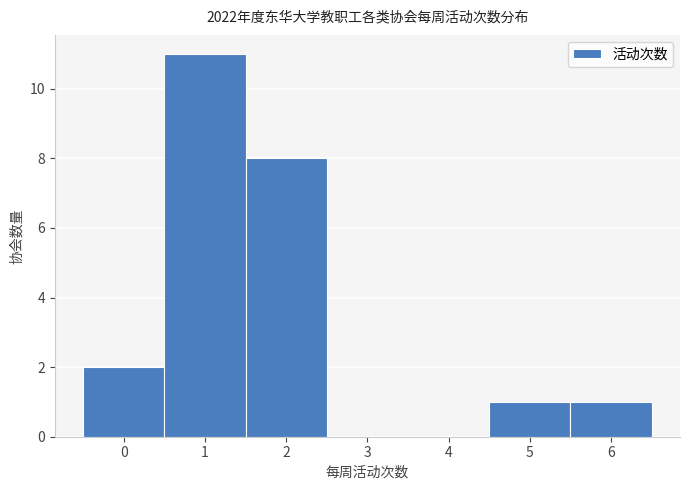

Reading left to right, list all the values displayed in this chart.

0=2	1=11	2=8	3=0	4=0	5=1	6=1